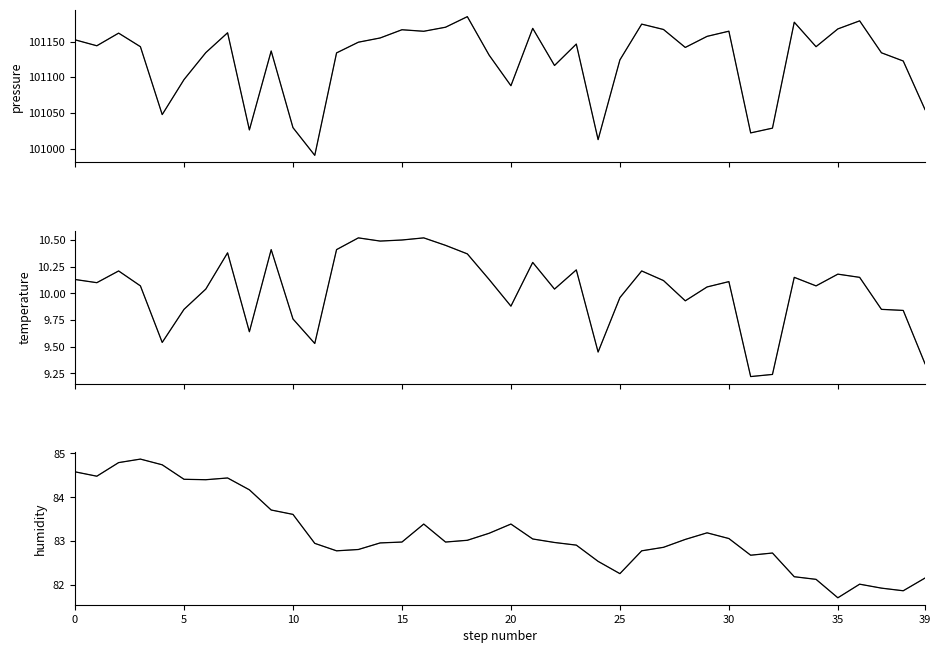

Is it true that humidity equals 138.0 at 39?

False